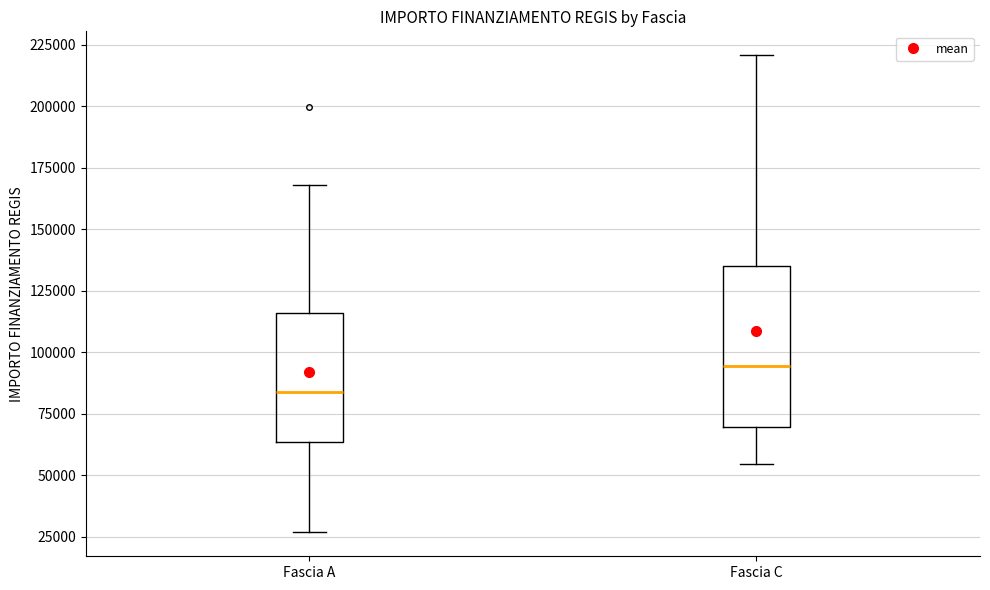

Where is the upper edge of the box for Fascia C on the y-axis? The values are not printed on the chart, so give them approximately, as read against the axis.

135000